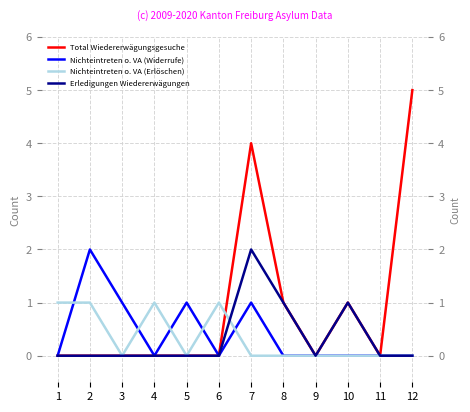

At 10, list the series in order from smallest to largest.

Nichteintreten o. VA (Widerrufe), Nichteintreten o. VA (Erlöschen), Total Wiedererwägungsgesuche, Erledigungen Wiedererwägungen